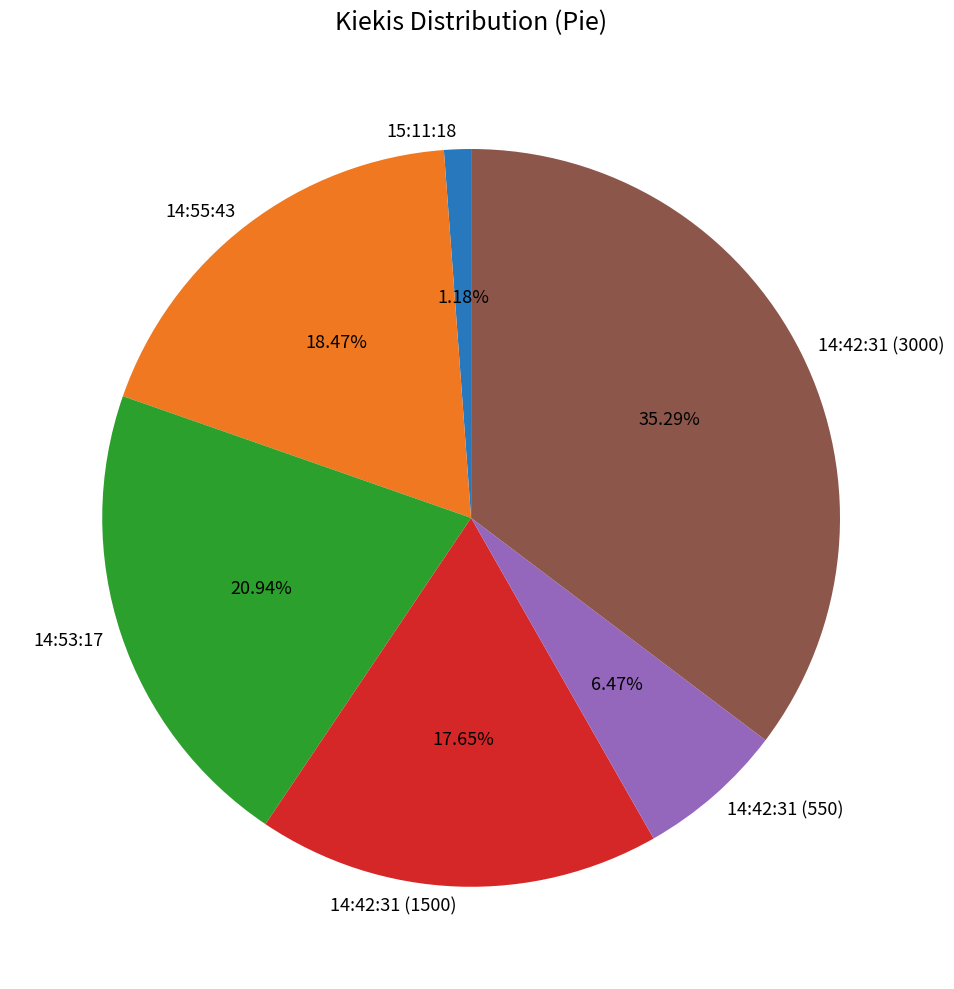

Approximately how many times larger is the value at 14:53:17 compared to 14:42:31 (550)?

3.2